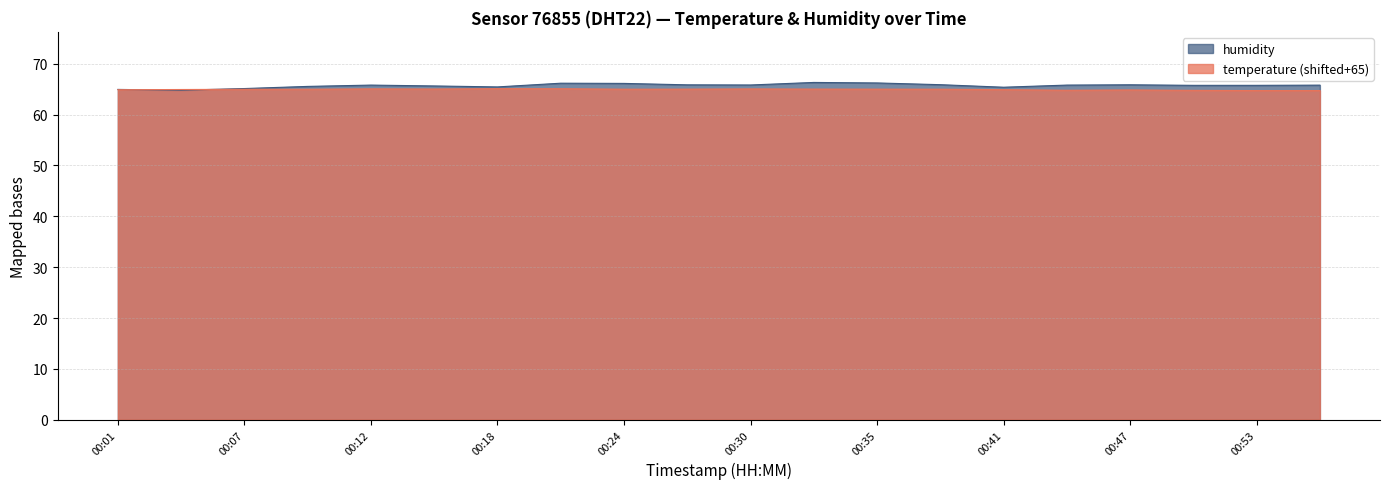

List the series in order of their peak value, highest first.

humidity, temperature (shifted+65)